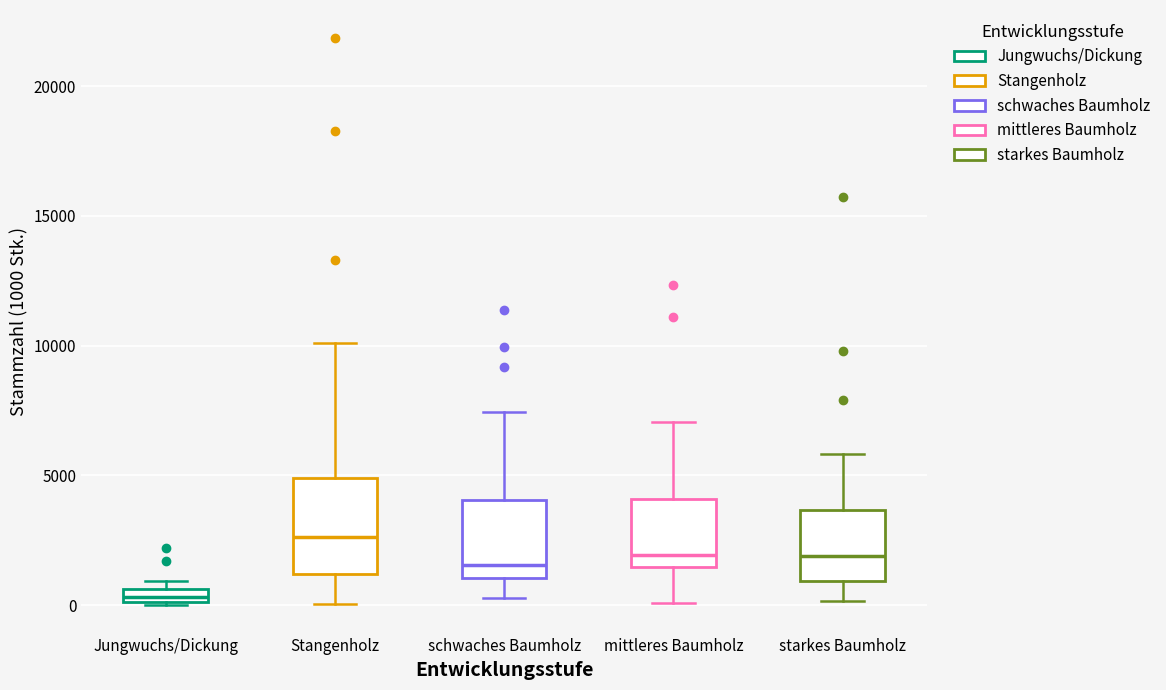

Which box has the highest median line?

Stangenholz